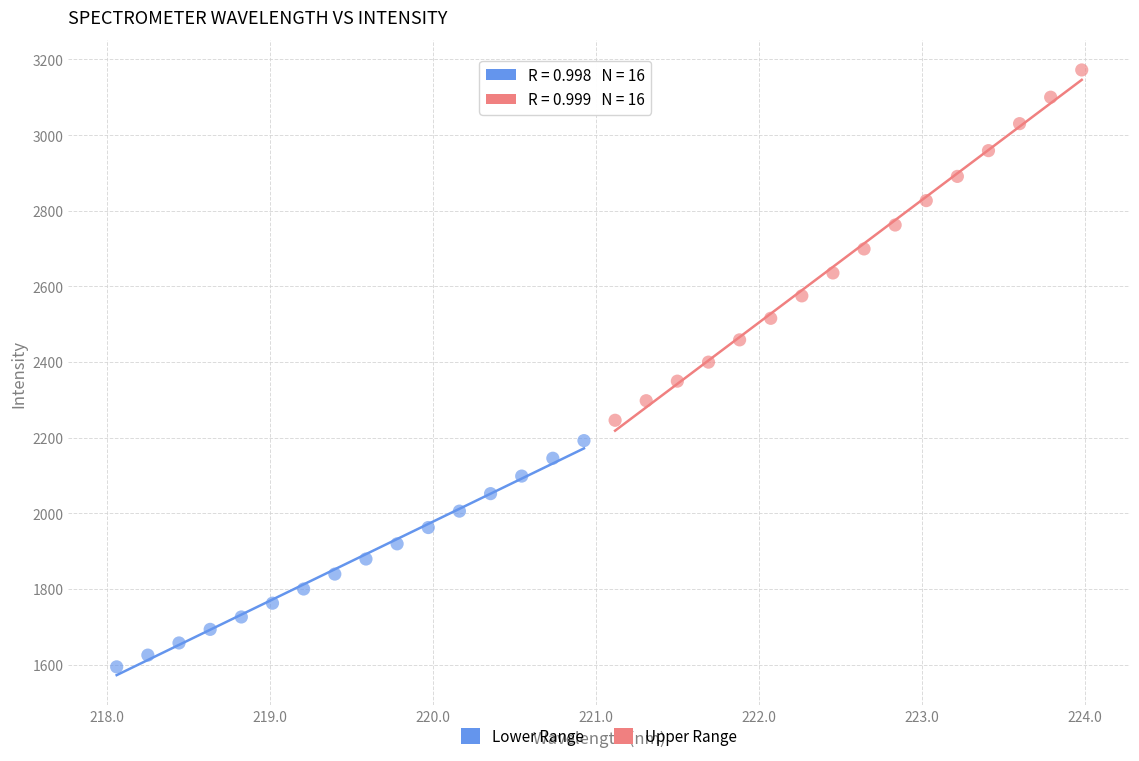

Which series has the widest spread of Y values?

Upper Range